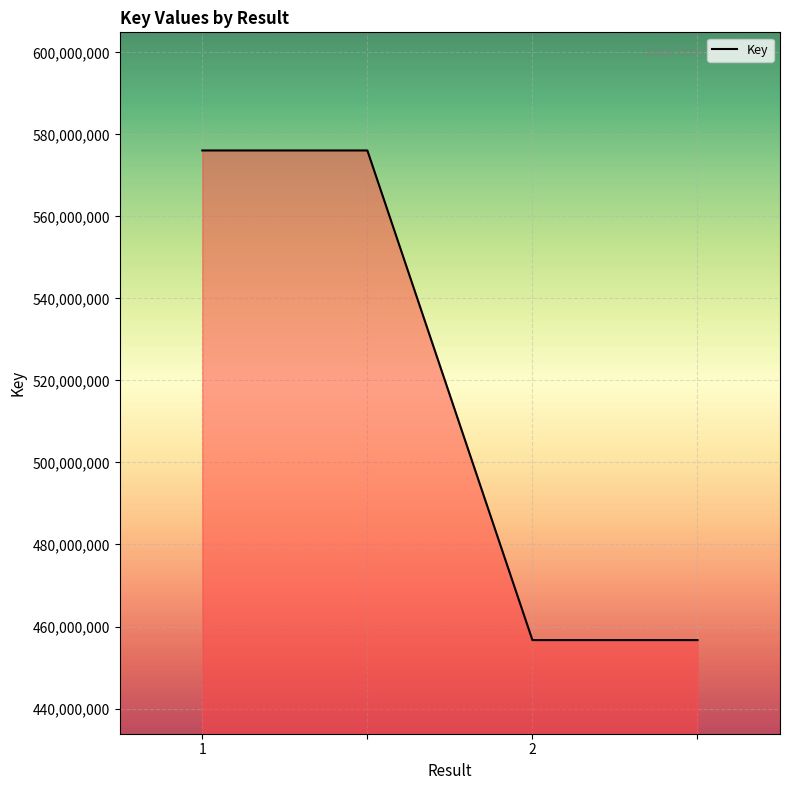

What is the minimum value shown in the chart?

456689362